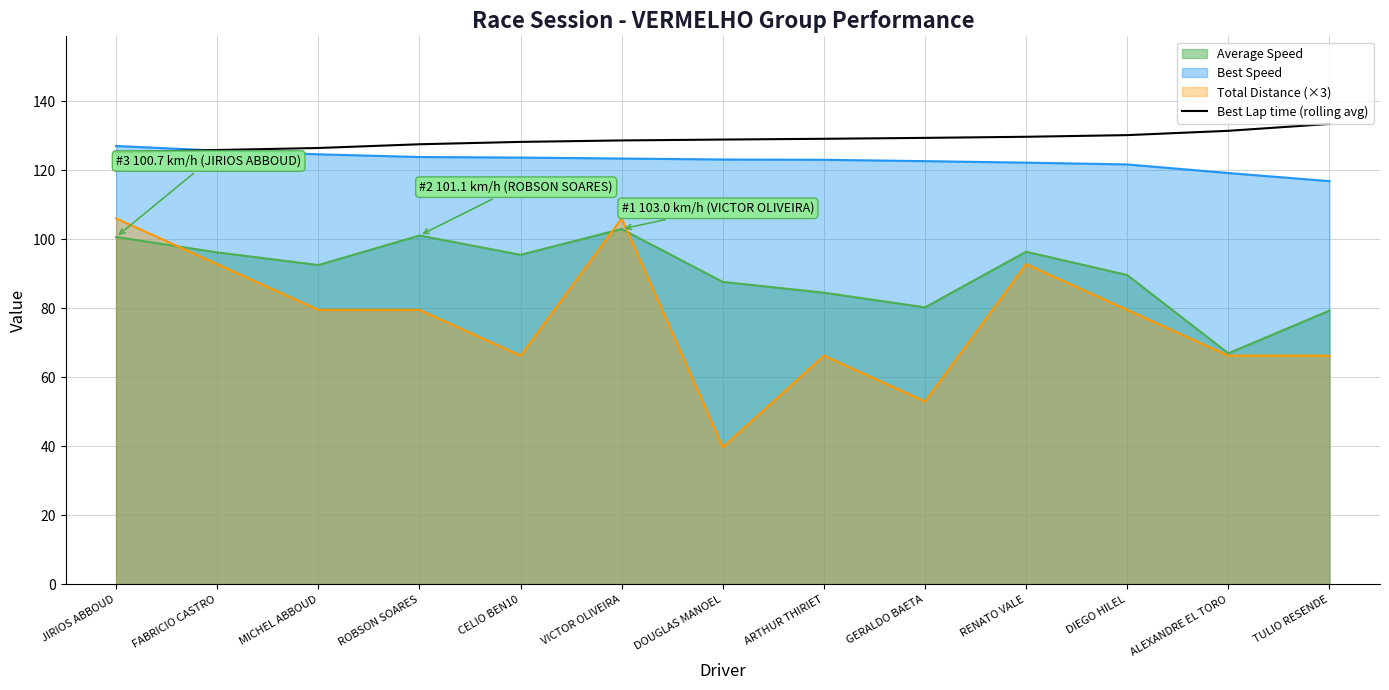

Is it true that the value at DIEGO HILEL is 130.2?

True